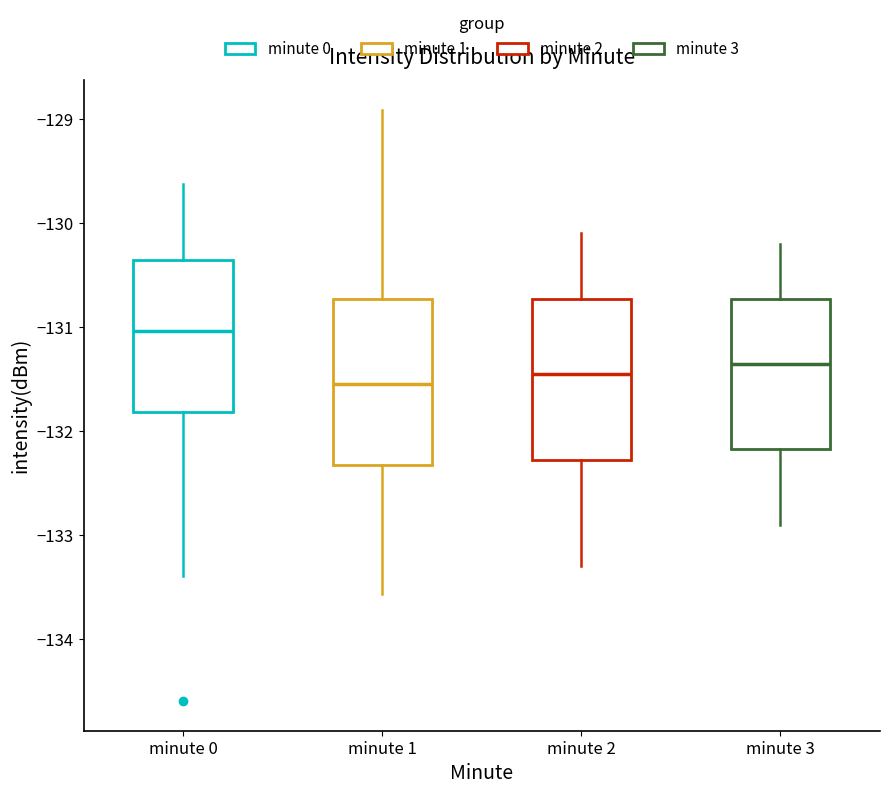

Where does the lower whisker of the box for minute 0 end on the y-axis? The values are not printed on the chart, so give them approximately, as read against the axis.

-133.4